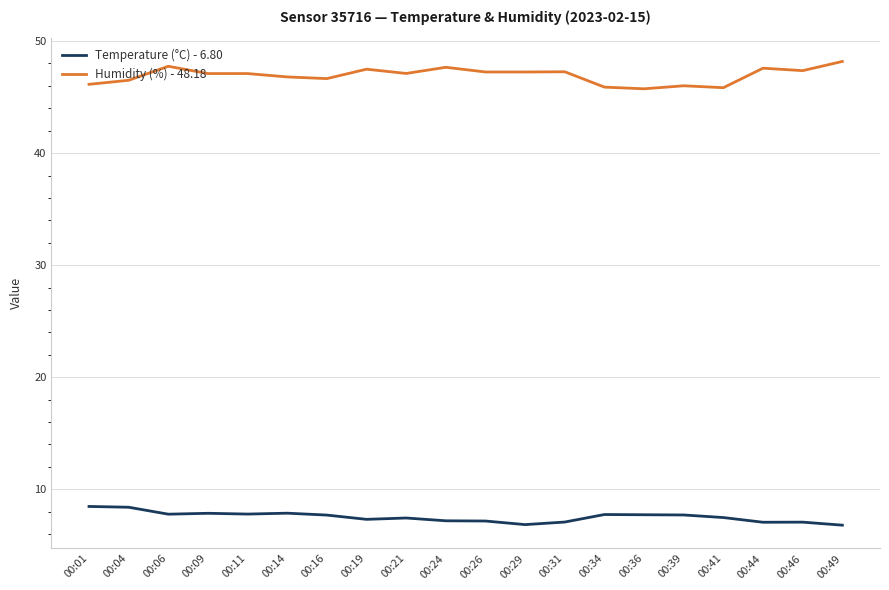

True or false: Temperature (°C) - 6.80 and Humidity (%) - 48.18 intersect in this chart.

False